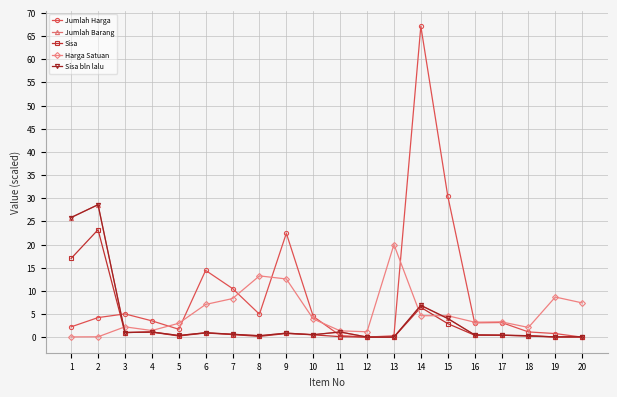

Is this an area chart (filled region under the line)?

No